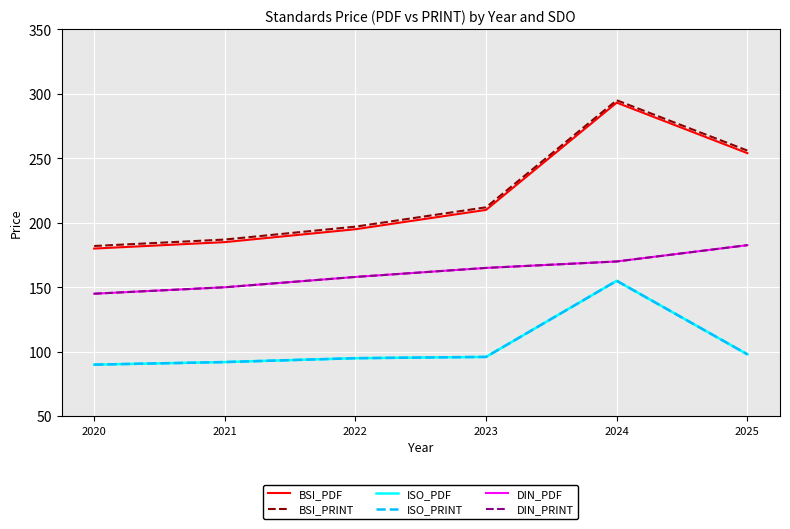

Does the chart have visible grid lines?

Yes